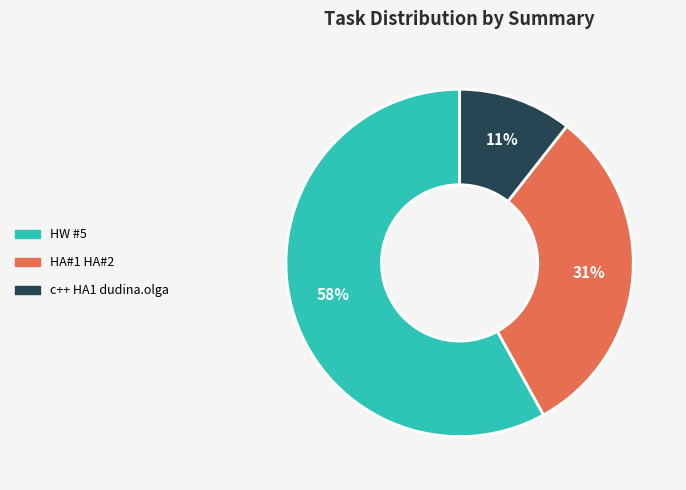

Between c++ HA1 dudina.olga and HA#1 HA#2, which is larger?

HA#1 HA#2